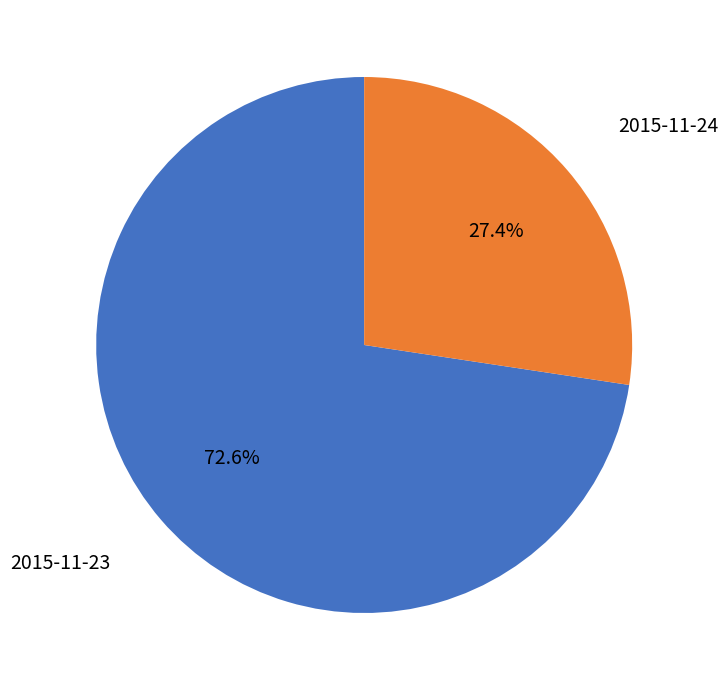

Does 2015-11-23 represent more than half of the total?

Yes